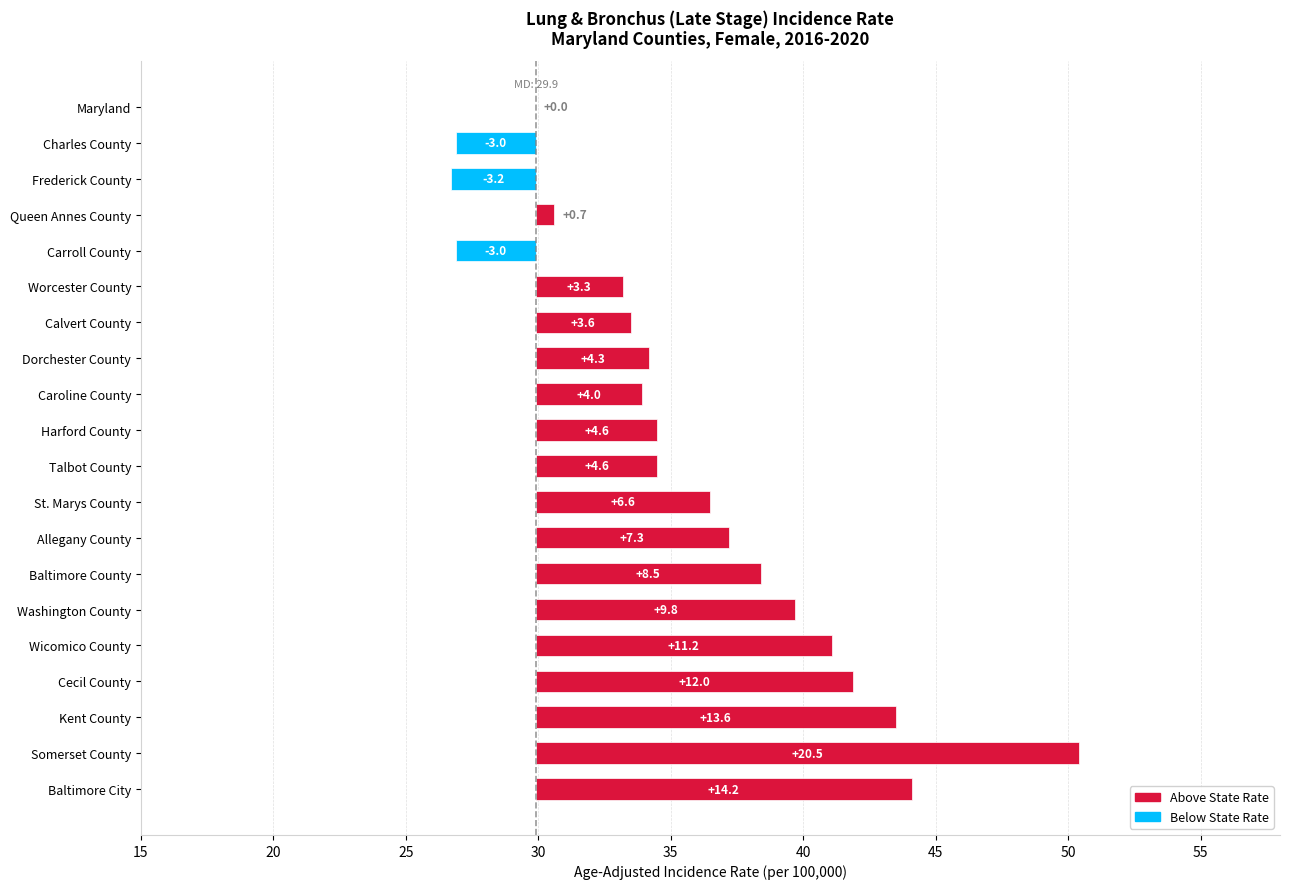

What is the maximum value shown in the chart?

20.5